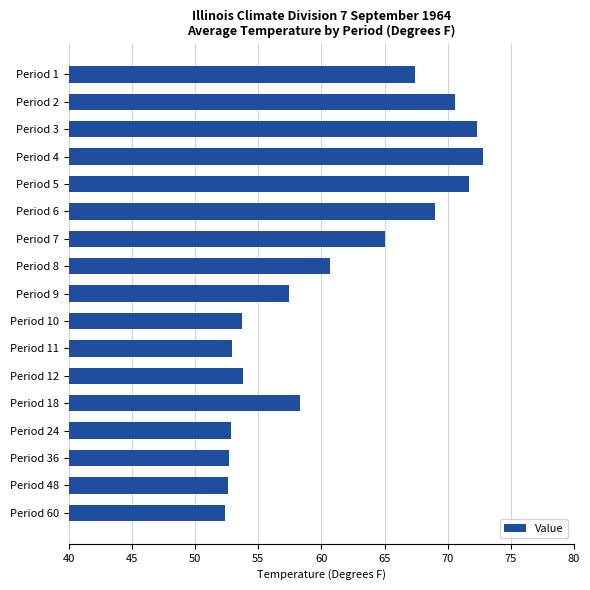

Are the bars grouped side by side (vs. stacked)?

No